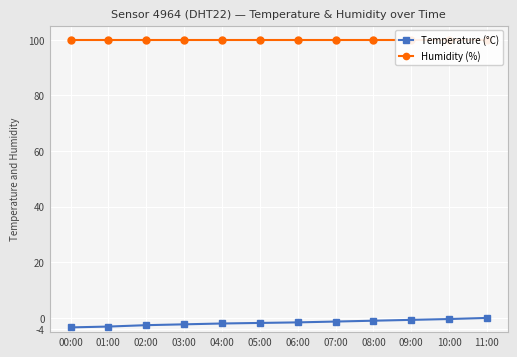

Reading left to right, extract all data points from this chart.

Temperature (°C): 00:00=-3.3	01:00=-3.0	02:00=-2.5	03:00=-2.2	04:00=-1.9	05:00=-1.7	06:00=-1.5	07:00=-1.2	08:00=-0.9	09:00=-0.6	10:00=-0.3	11:00=0.1
Humidity (%): 00:00=99.9	01:00=99.9	02:00=99.9	03:00=99.9	04:00=99.9	05:00=99.9	06:00=99.9	07:00=99.9	08:00=99.9	09:00=99.9	10:00=99.9	11:00=99.9